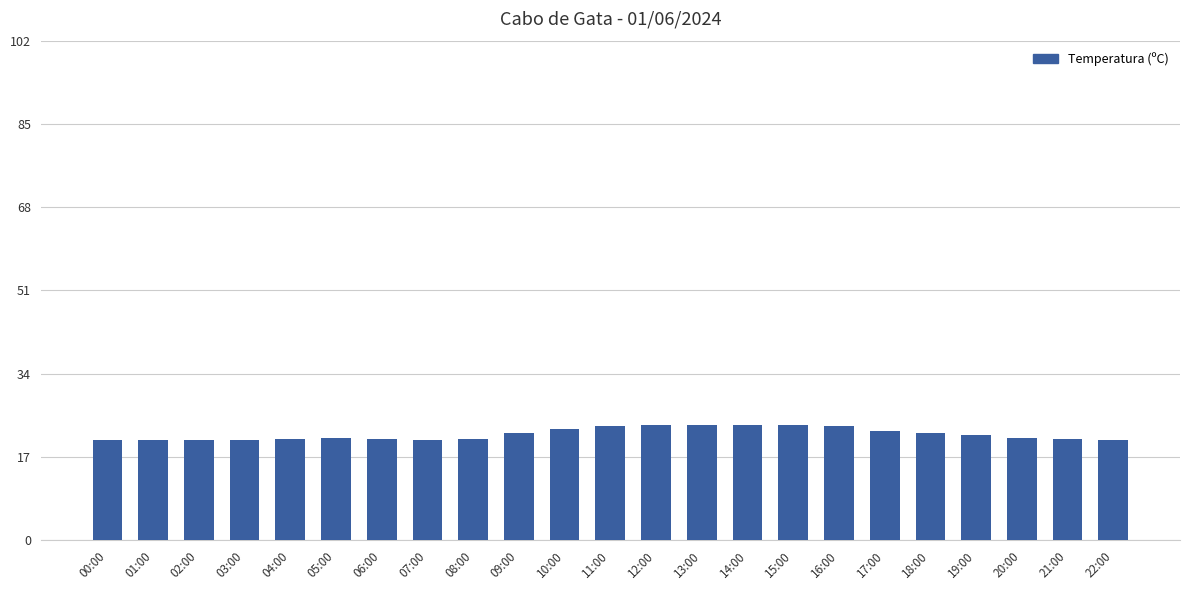

What is the change in value from 04:00 to 16:00?

+2.6